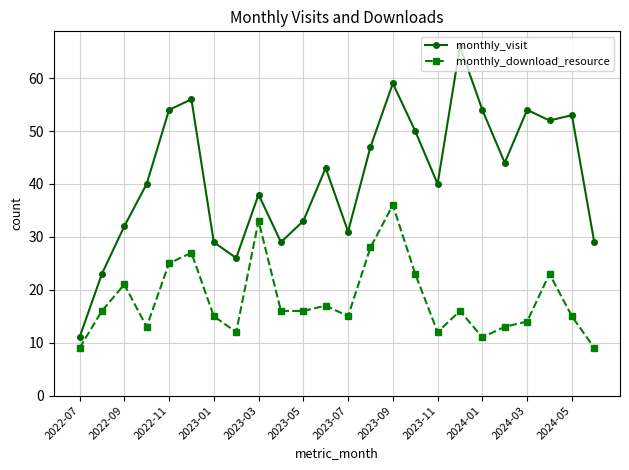

Which series has the largest range (max minus min)?

monthly_visit